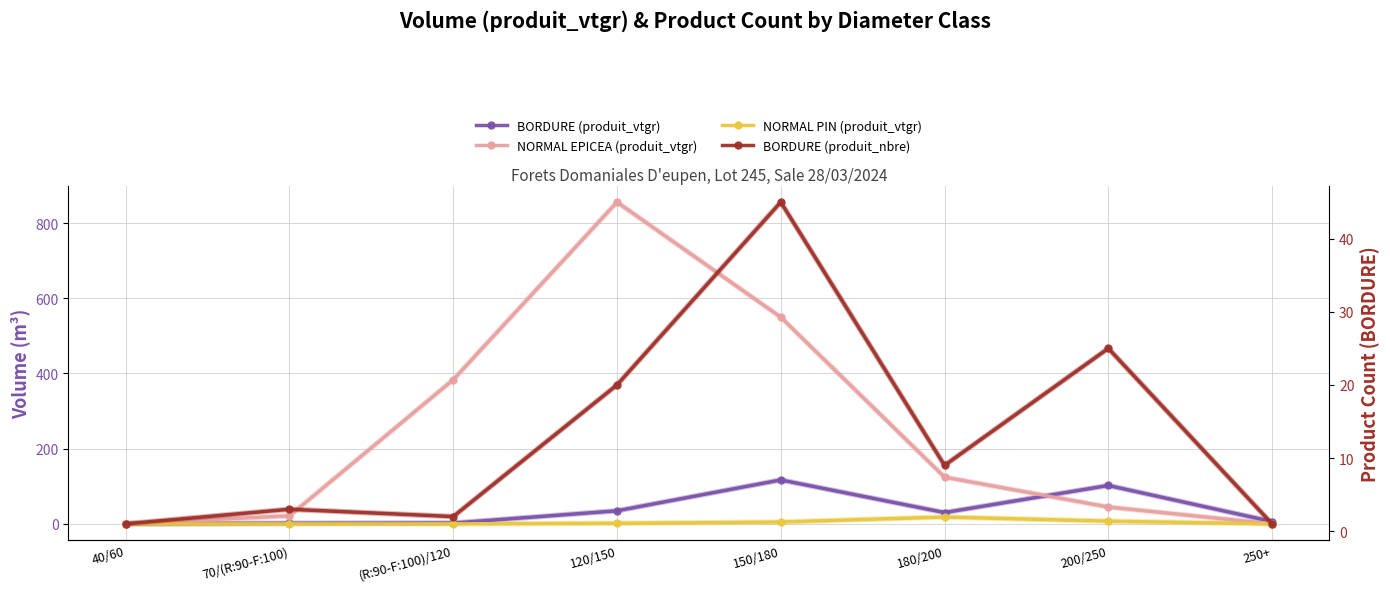

The value of BORDURE (produit_vtgr) at 120/150 is 34.8. True or false?

True